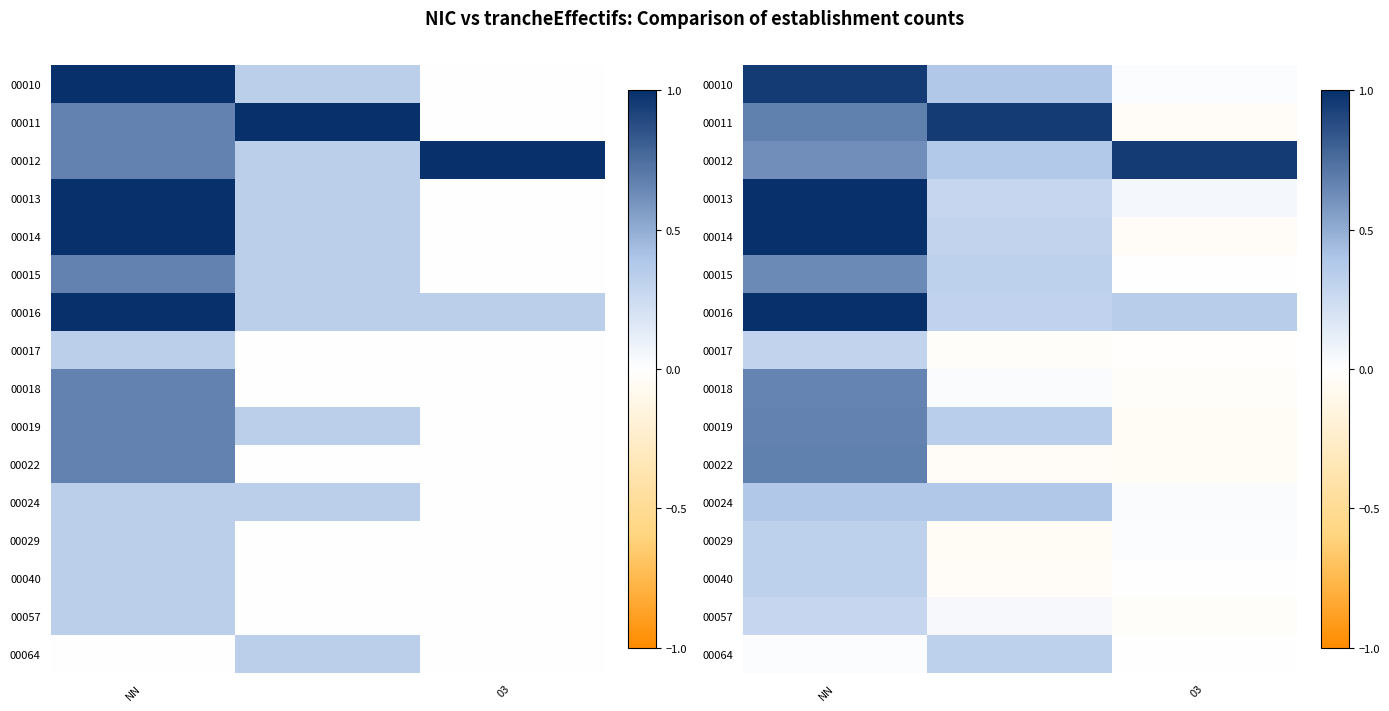

Is it true that 00018 equals 0.7 at NN?

True